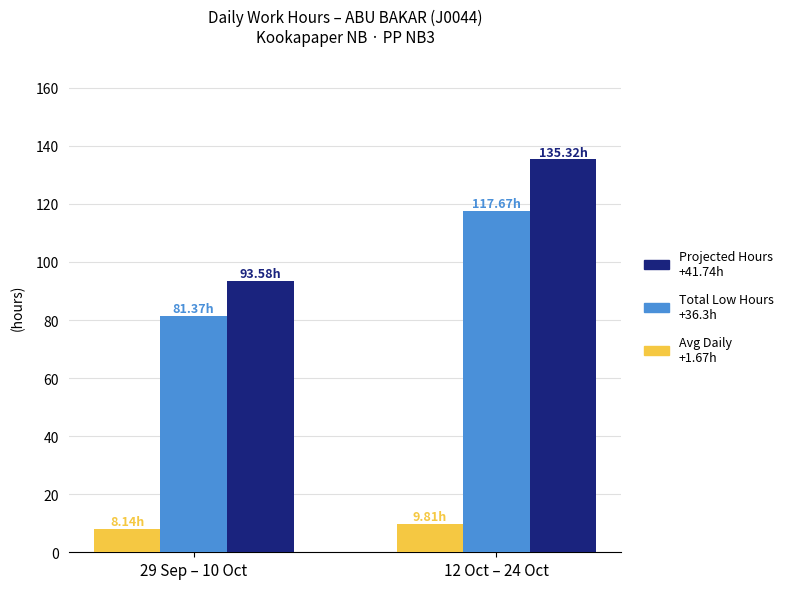

What is the spread (max minus min) of values at 29 Sep – 10 Oct?

85.4